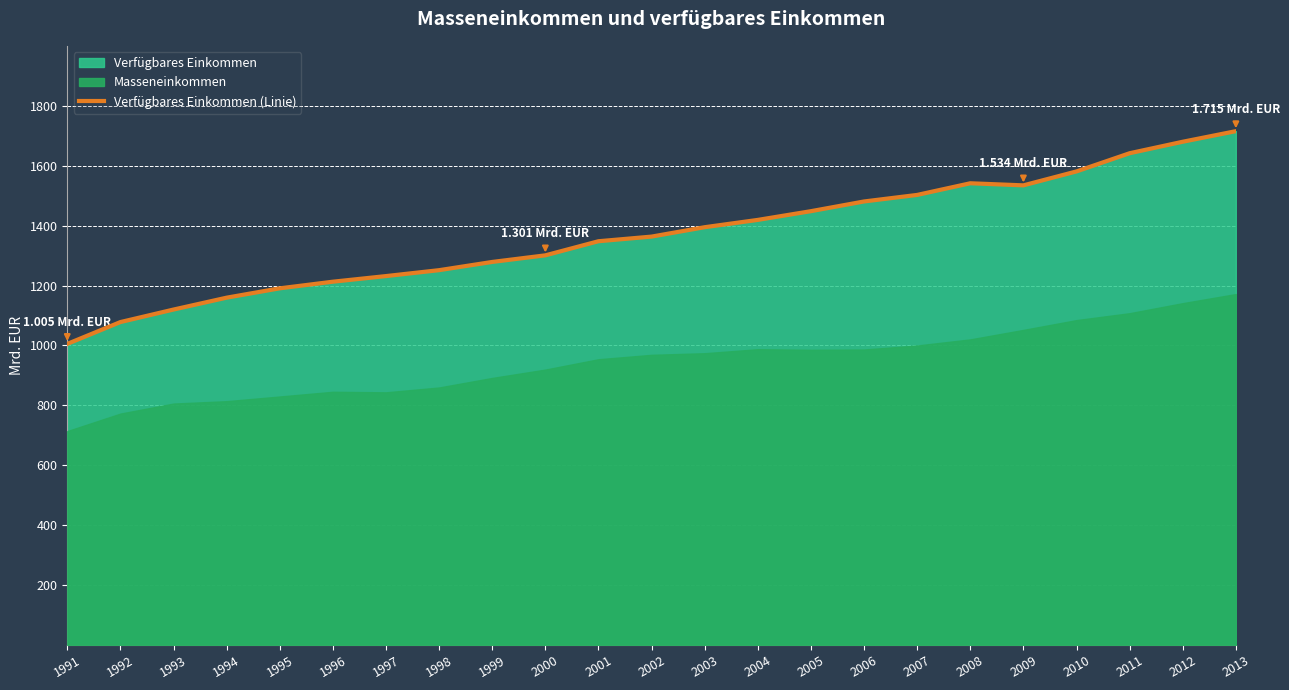

Approximately how many times larger is the value at 2002 compared to 1993?

1.2